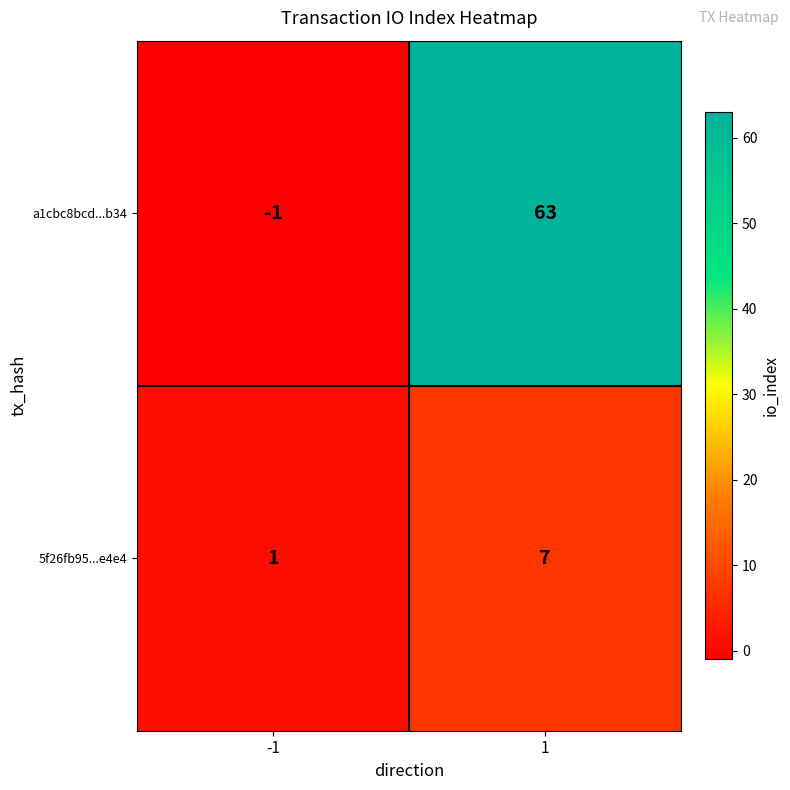

List the series in order of their peak value, lowest first.

5f26fb95...e4e4, a1cbc8bcd...b34